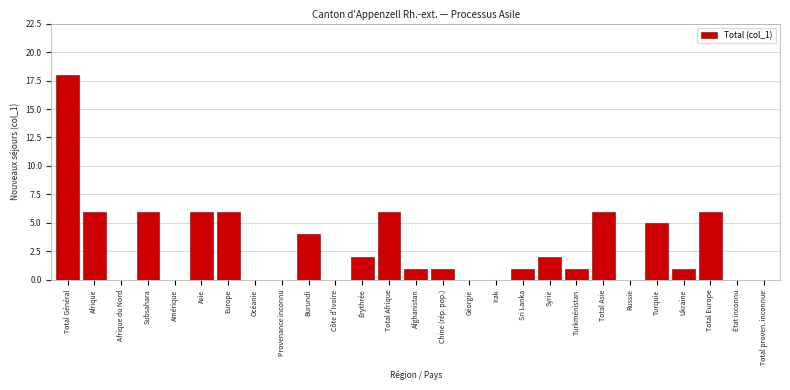

Reading left to right, what are all the values shown in this chart?

Total Général=18	Afrique=6	Afrique du Nord=0	Subsahara=6	Amérique=0	Asie=6	Europe=6	Océanie=0	Provenance inconnu=0	Burundi=4	Côte d'Ivoire=0	Érythrée=2	Total Afrique=6	Afghanistan=1	Chine (rép. pop.)=1	Géorgie=0	Irak=0	Sri Lanka=1	Syrie=2	Turkménistan=1	Total Asie=6	Russie=0	Turquie=5	Ukraine=1	Total Europe=6	État inconnu=0	Total proven. inconnue=0